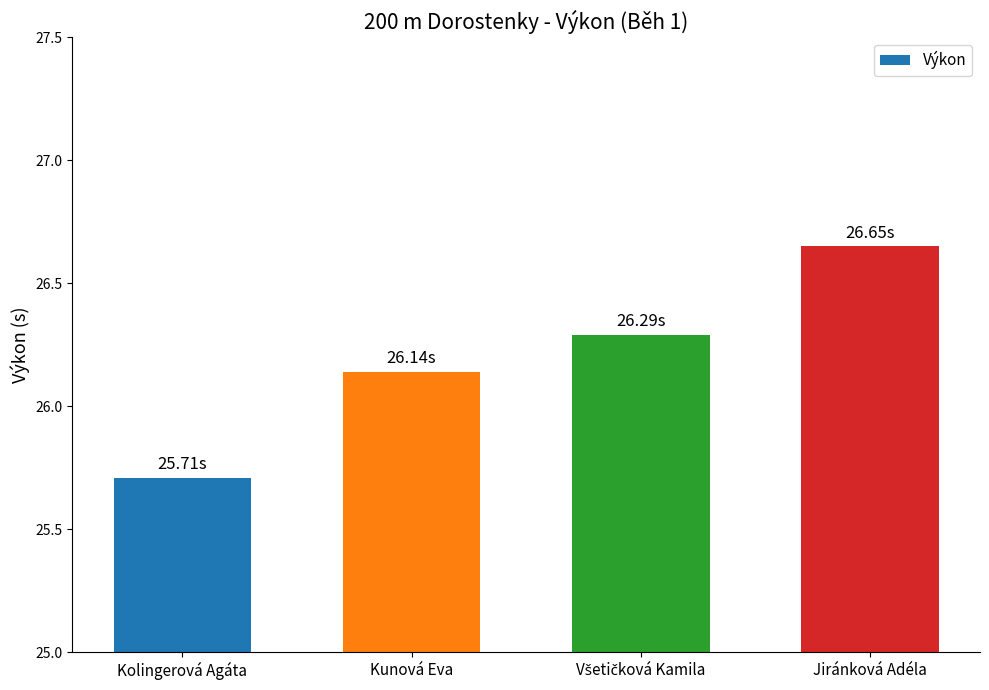

What is the value of the 3rd bar from the left?

26.3